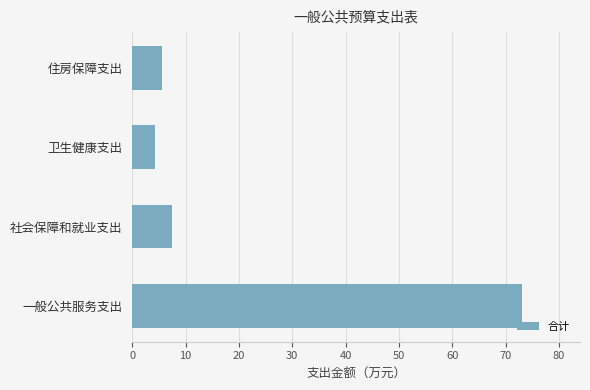

How many categories are shown in the chart?

4